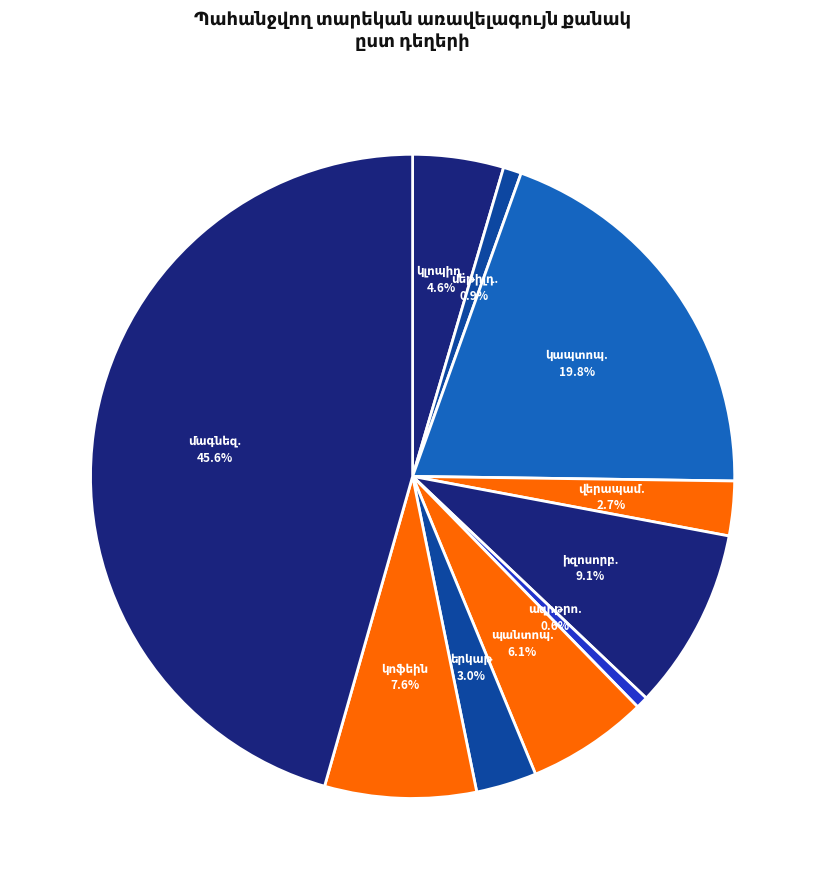

Is there any slice that represents more than half of the pie?

No